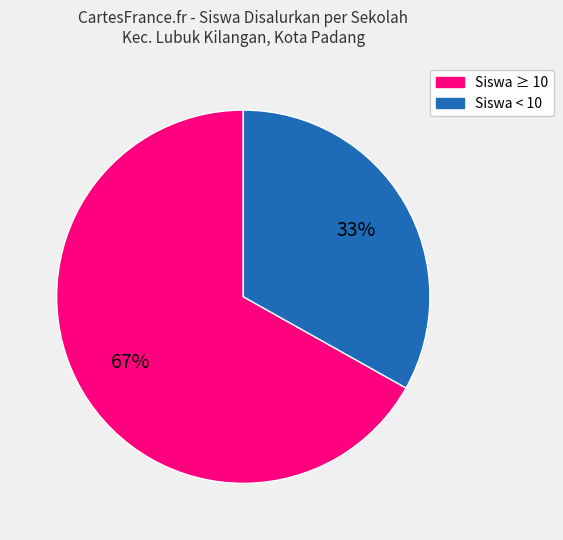

To the nearest percent, what is the difference between the largest and smallest slice percentages?

34%